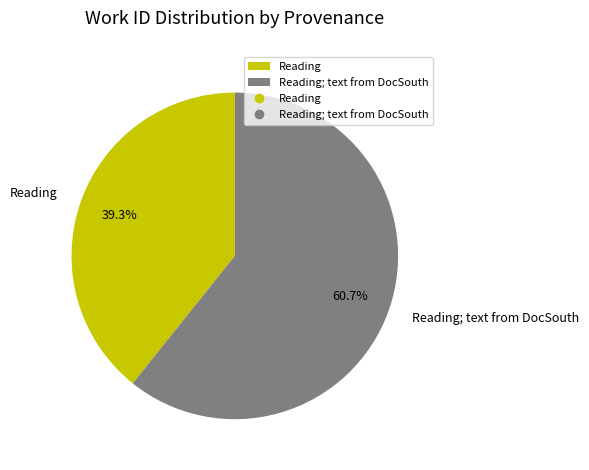

The Reading slice represents 39% of the pie. True or false?

True